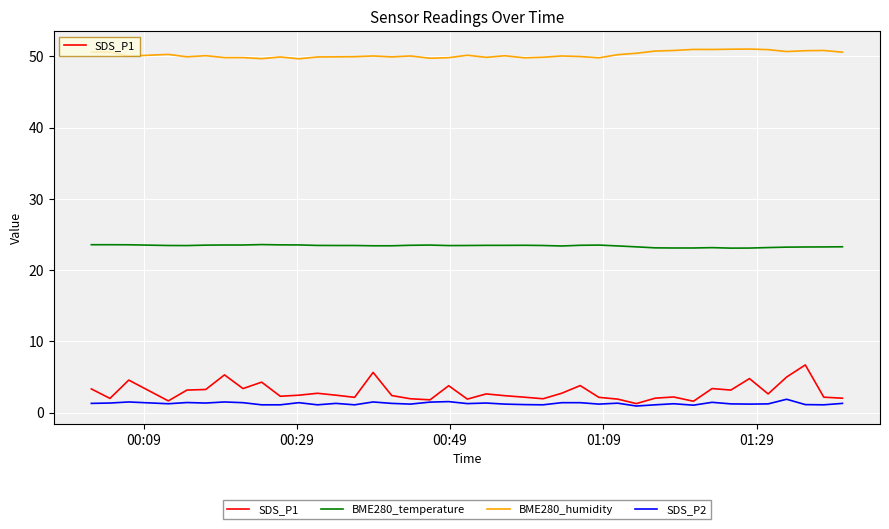

Which series has the widest spread of values?

SDS_P1